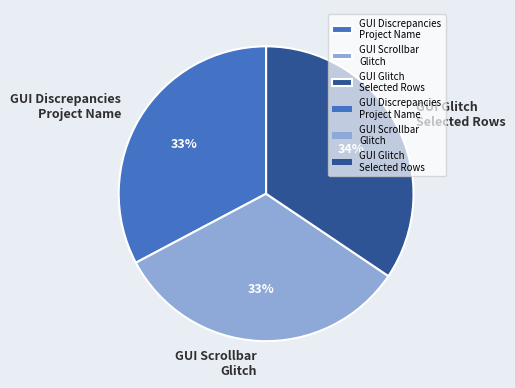

Does GUI Discrepancies Project Name account for over 50% of the chart?

No